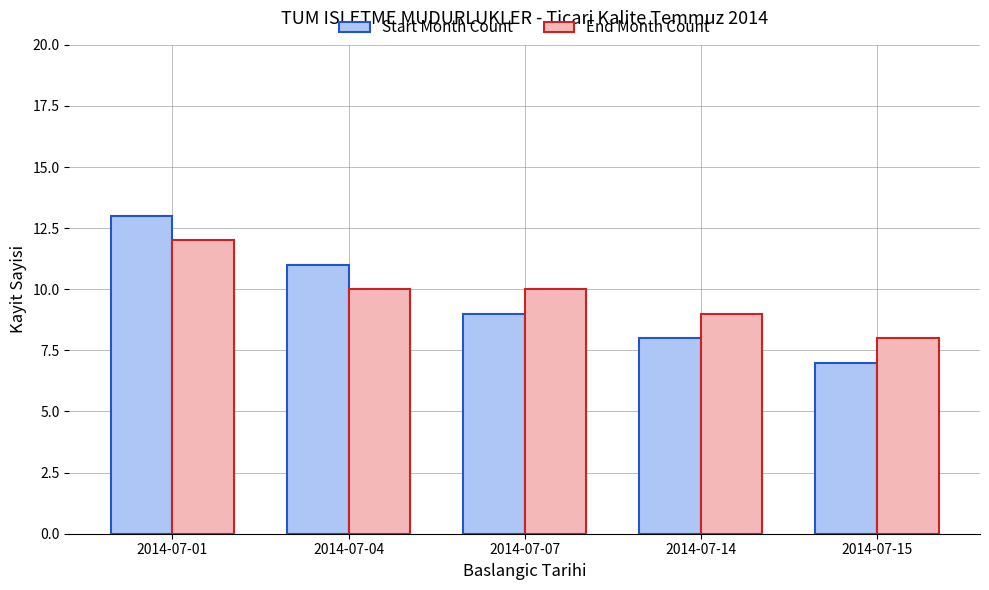

Where does the Start Month Count series first go above 9?

2014-07-01